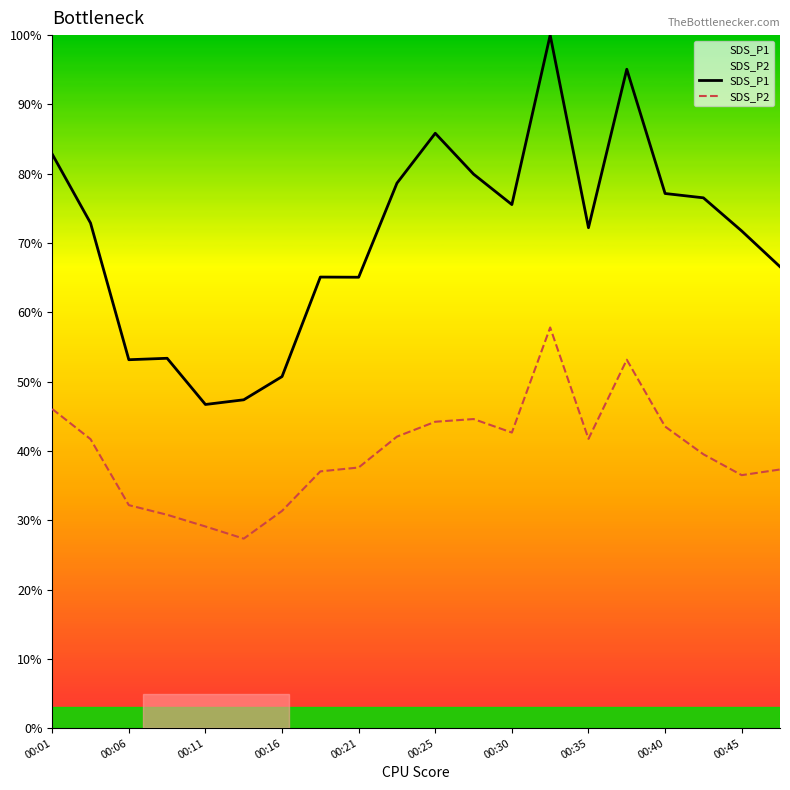

What is the average value of the SDS_P1 series?

70.8